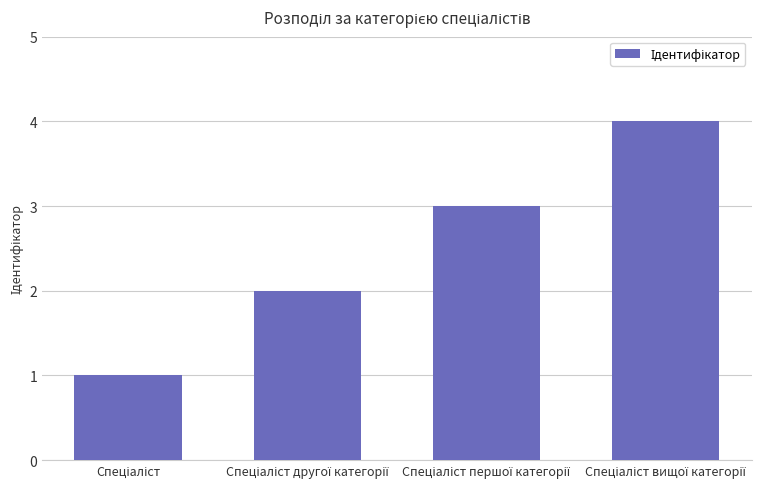

Does the chart contain stacked bars?

No